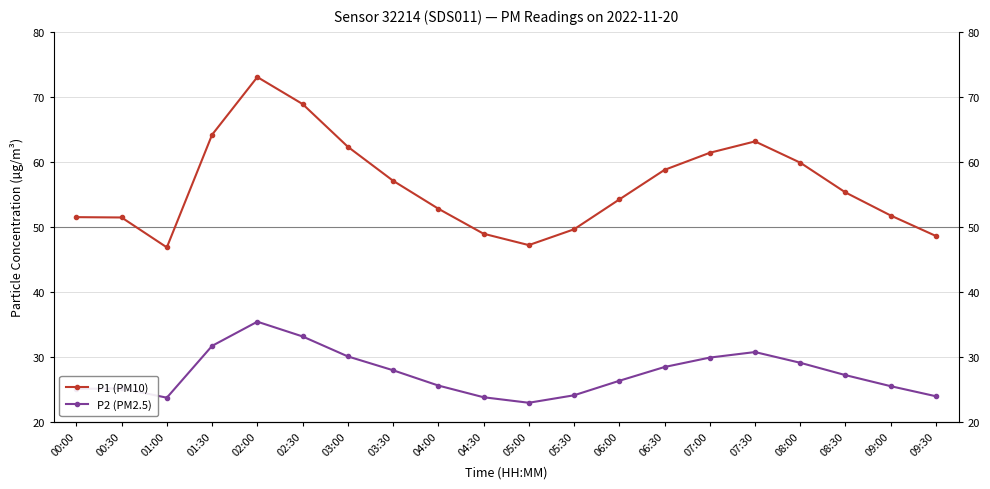

At how many categories does at least one series exceed 50?

15